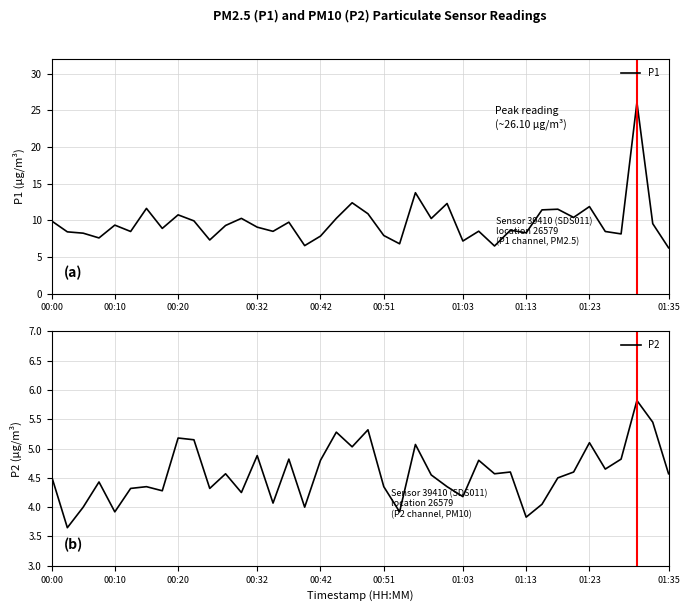

At which category is the sum across all series the highest?

37